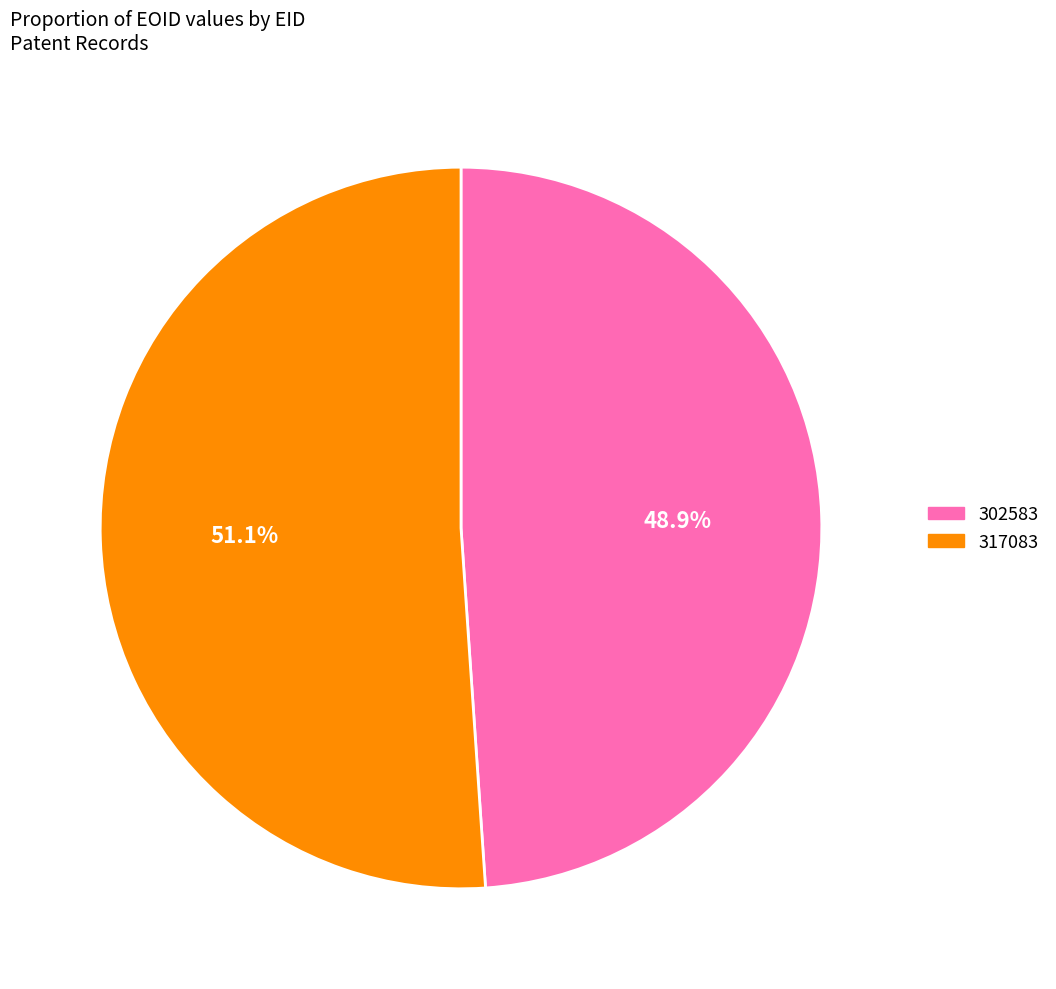

Is the sum of 302583 and 317083 greater than half?

Yes